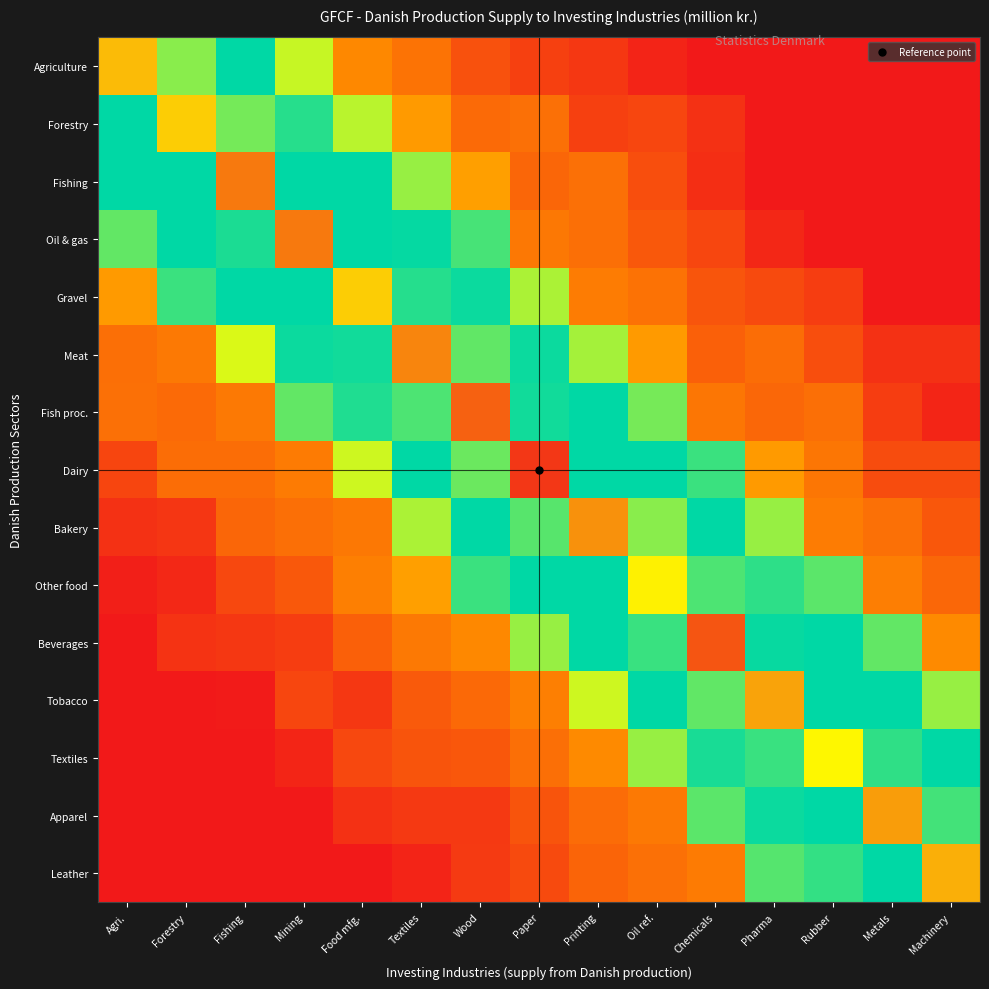

Which has a higher value, Paper or Forestry?

Forestry